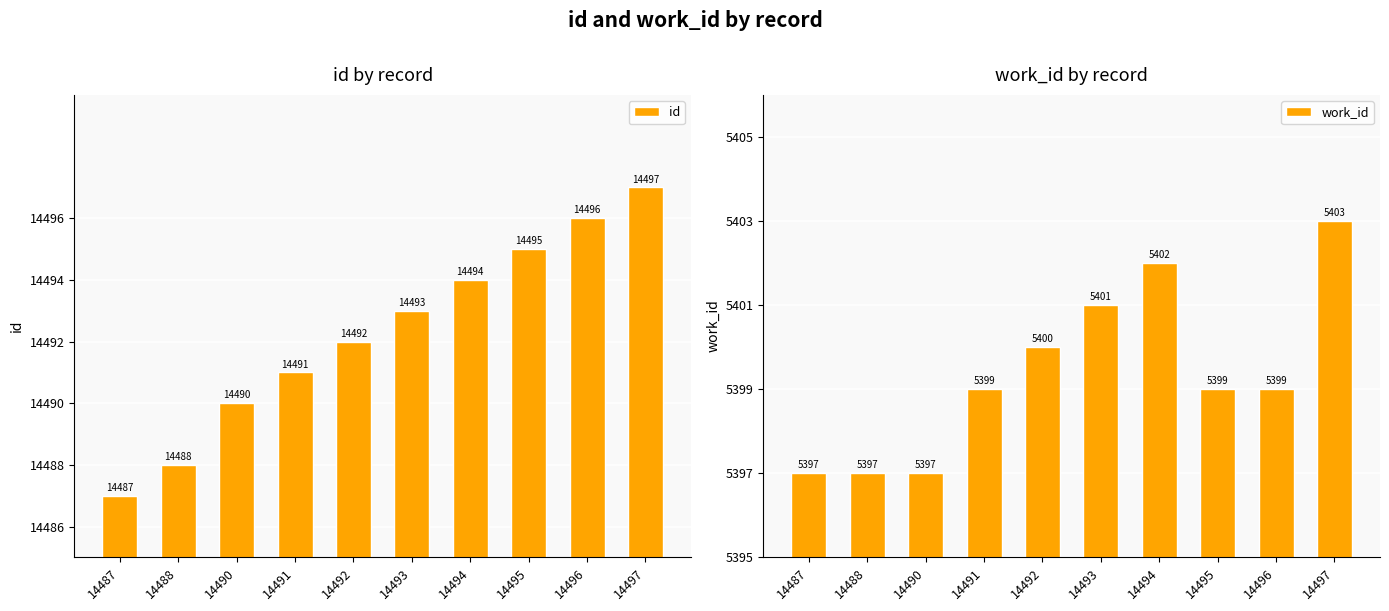

Does the chart contain any negative values?

No